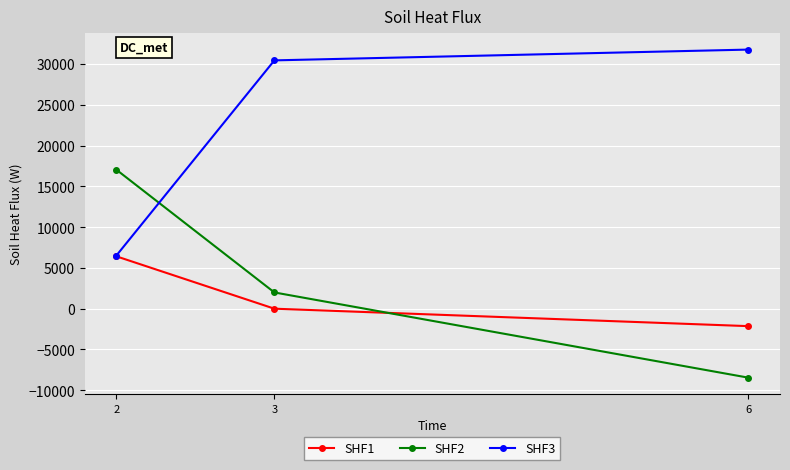

True or false: SHF1 has a value of 1987.6 at 2.

False